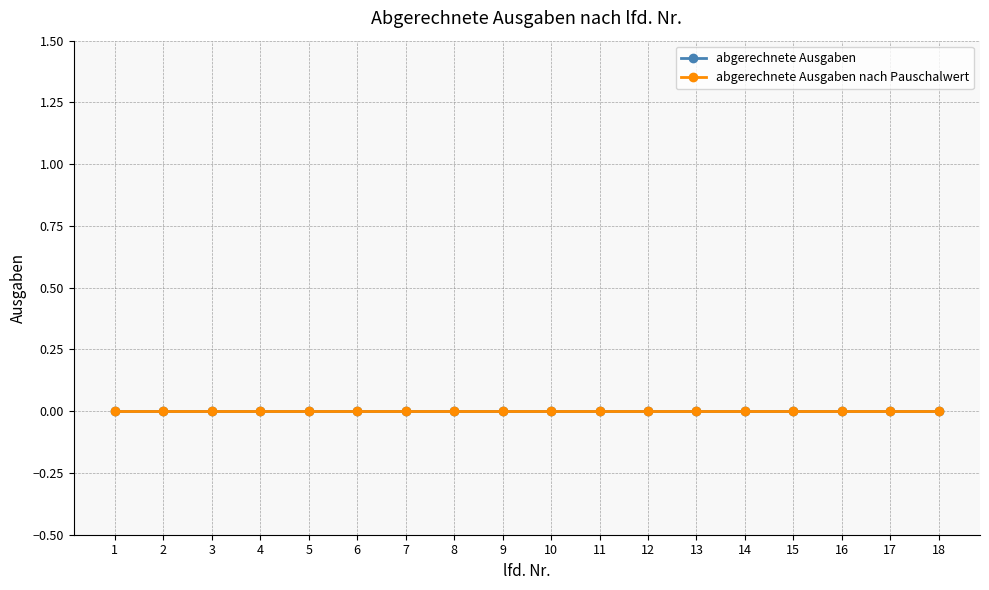

Which category has the highest value across all series?

18